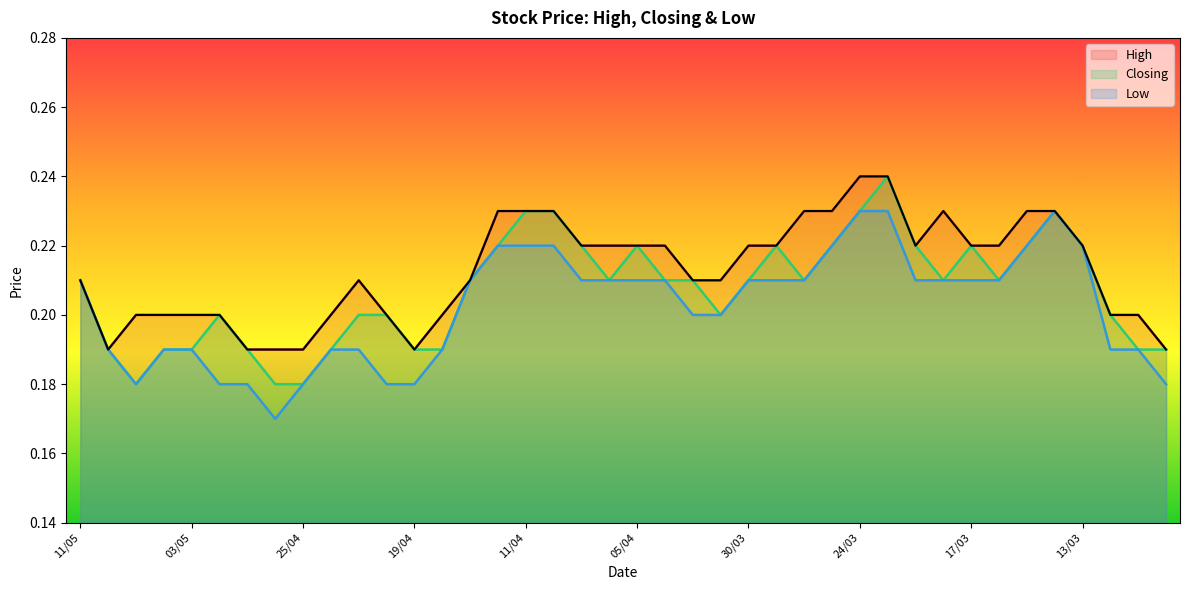

What is the average value of the High series?

0.2